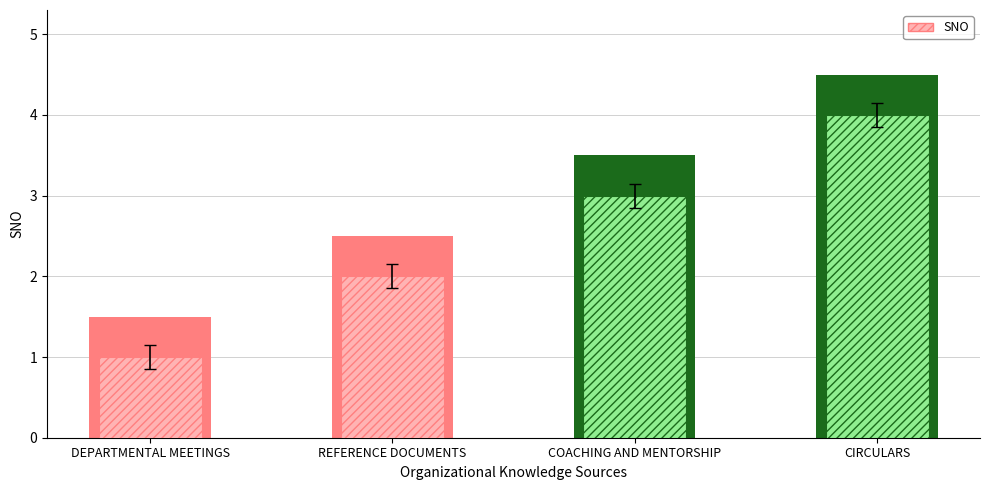

Reading left to right, transcribe all the data shown in this chart.

1	2	3	4